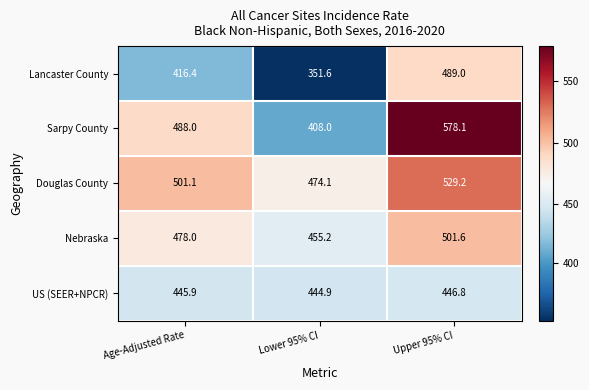

Is it true that US (SEER+NPCR) equals 189.4 at Lower 95% CI?

False